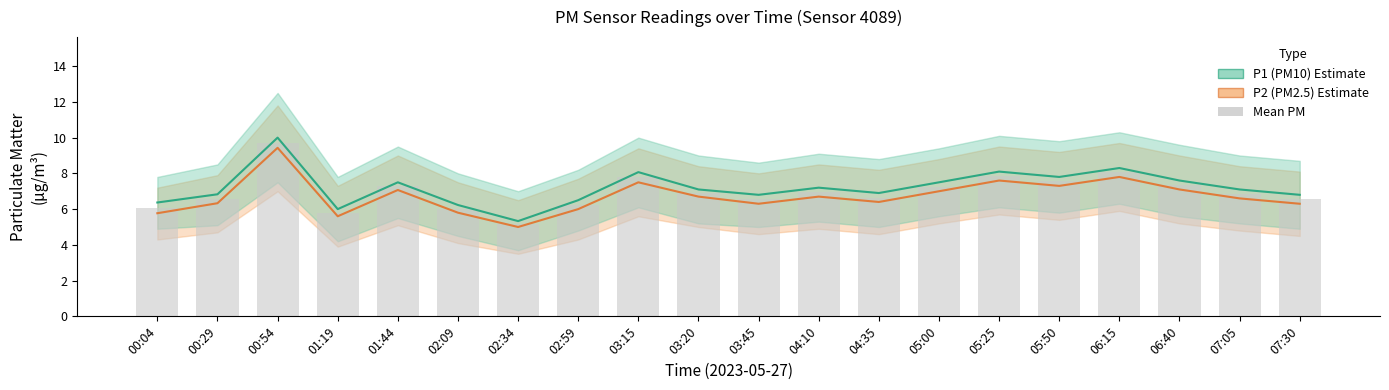

How many data points in Mean PM (bar) are above 6?

18